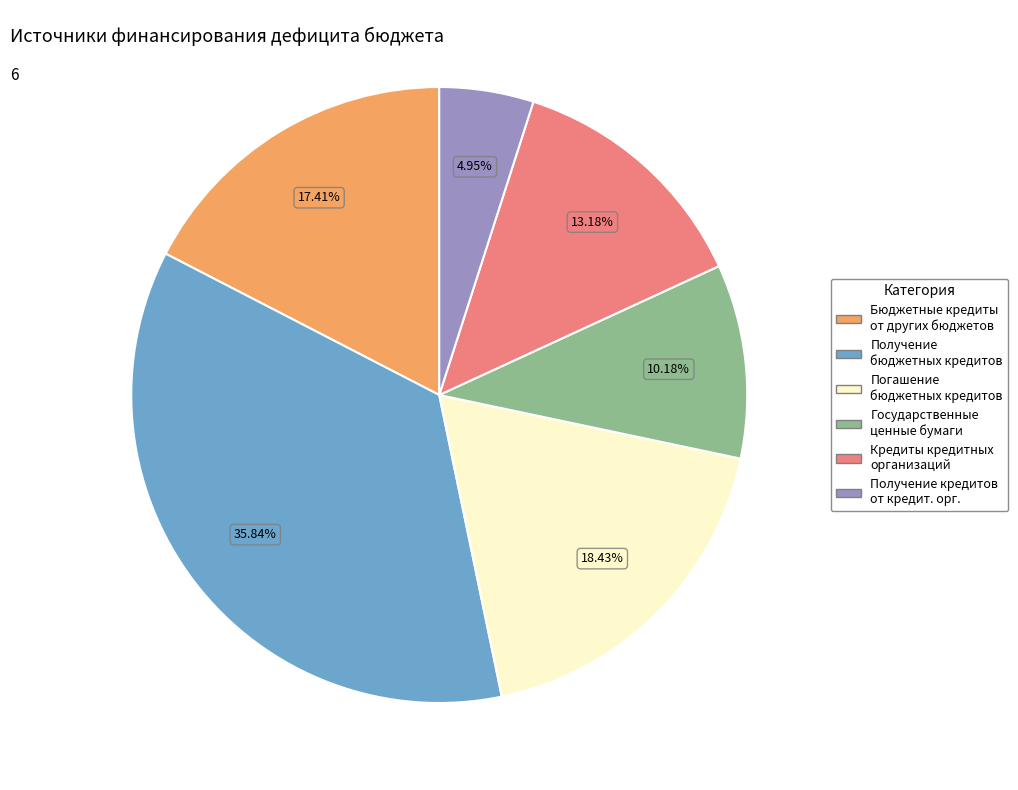

Is there a majority slice in this chart?

No